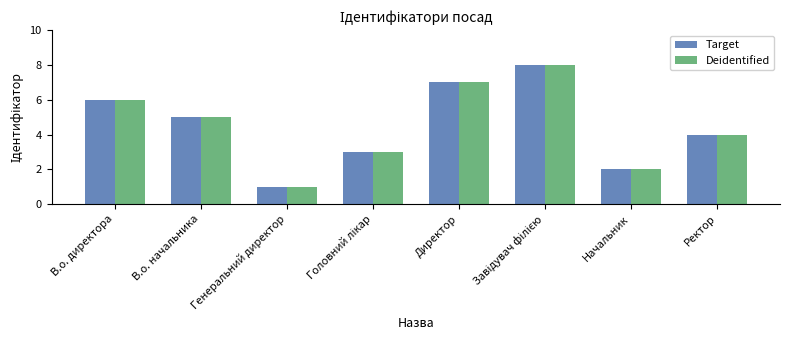

At which label does Target first exceed 5?

В.о. директора